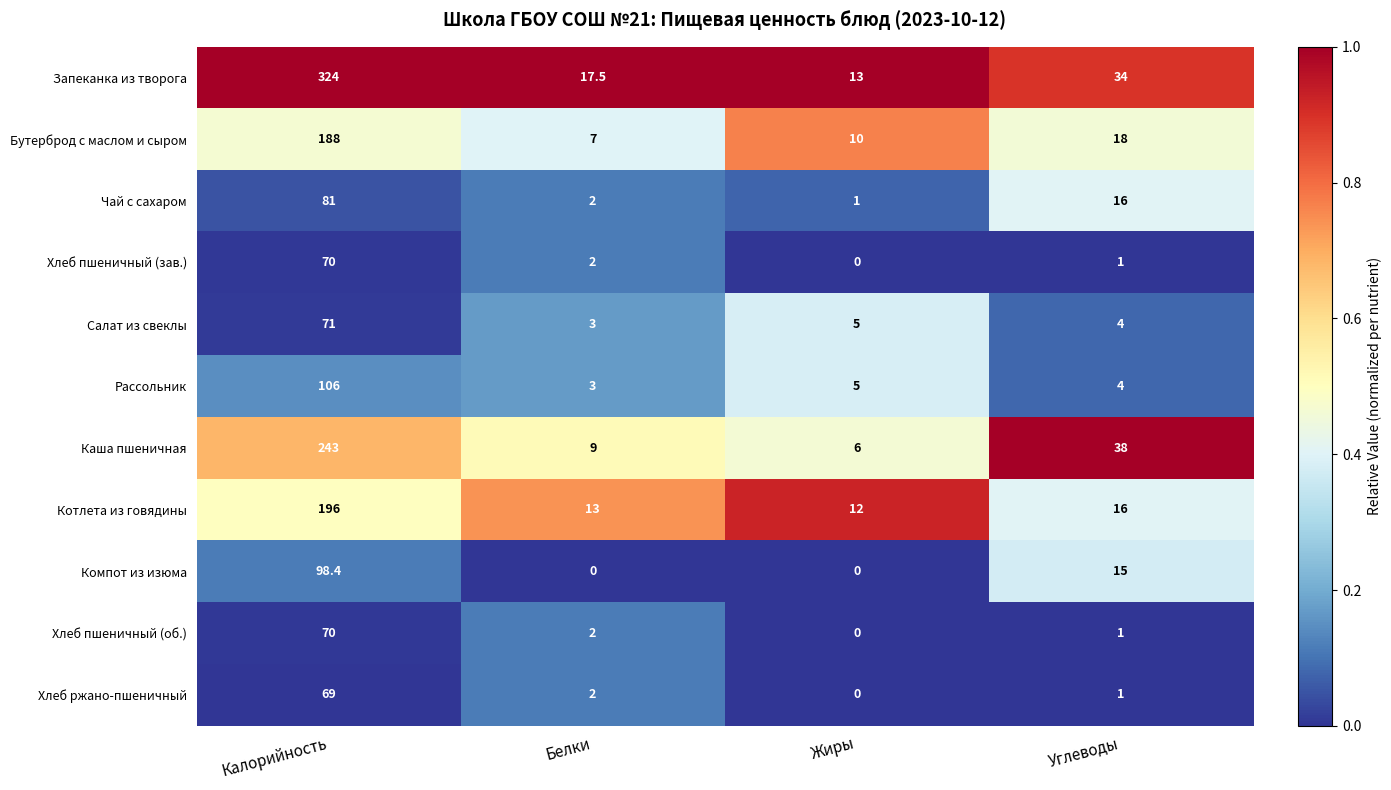

What is the lowest value of the Салат из свеклы series?

3.0